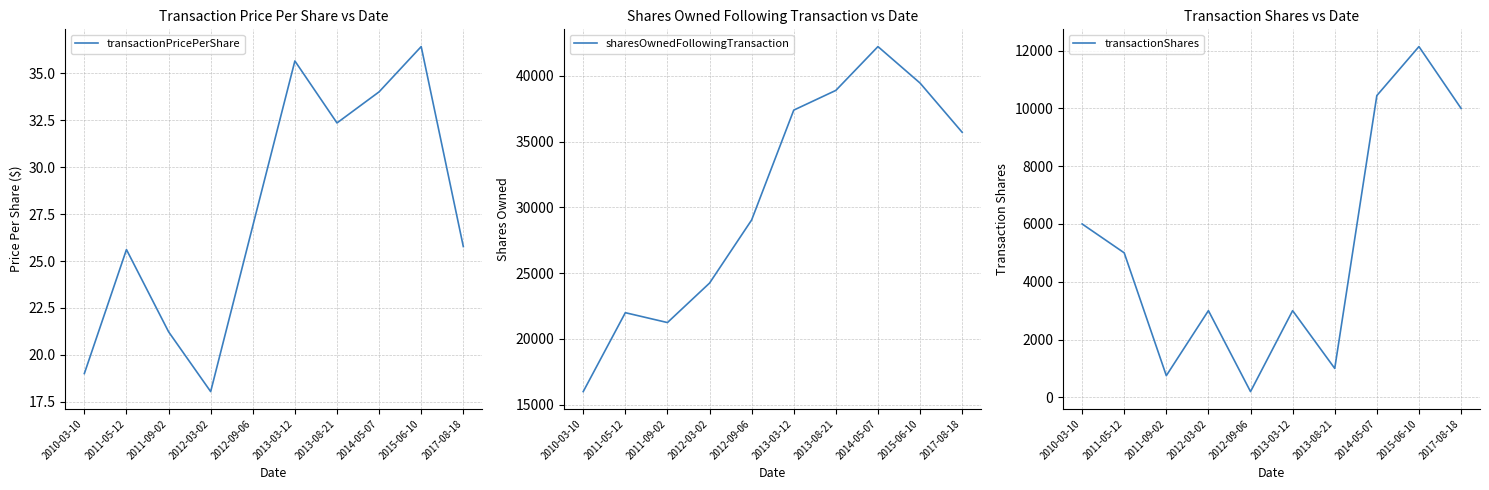

Rank the series by their average value, from highest to lowest.

sharesOwnedFollowingTransaction, transactionShares, transactionPricePerShare